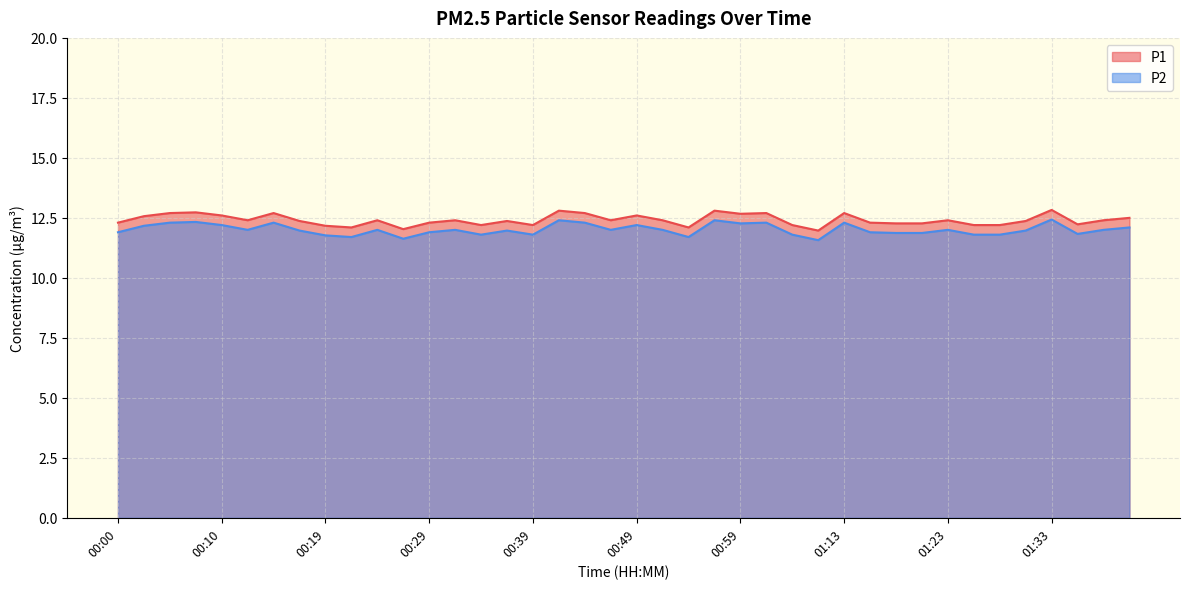

List the series in order of their overall mean, highest first.

P1, P2